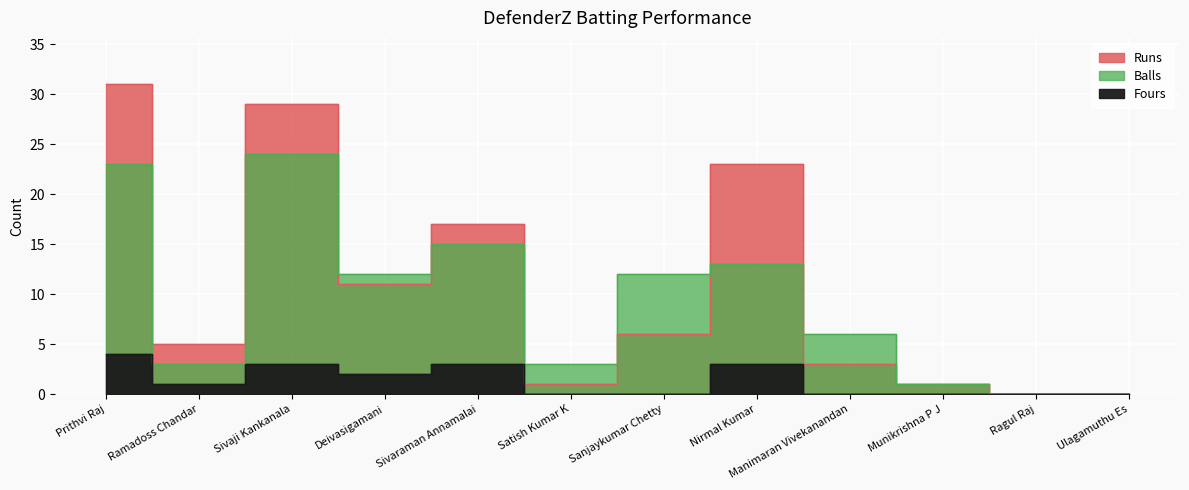

What position from the left is Ragul Raj?

11